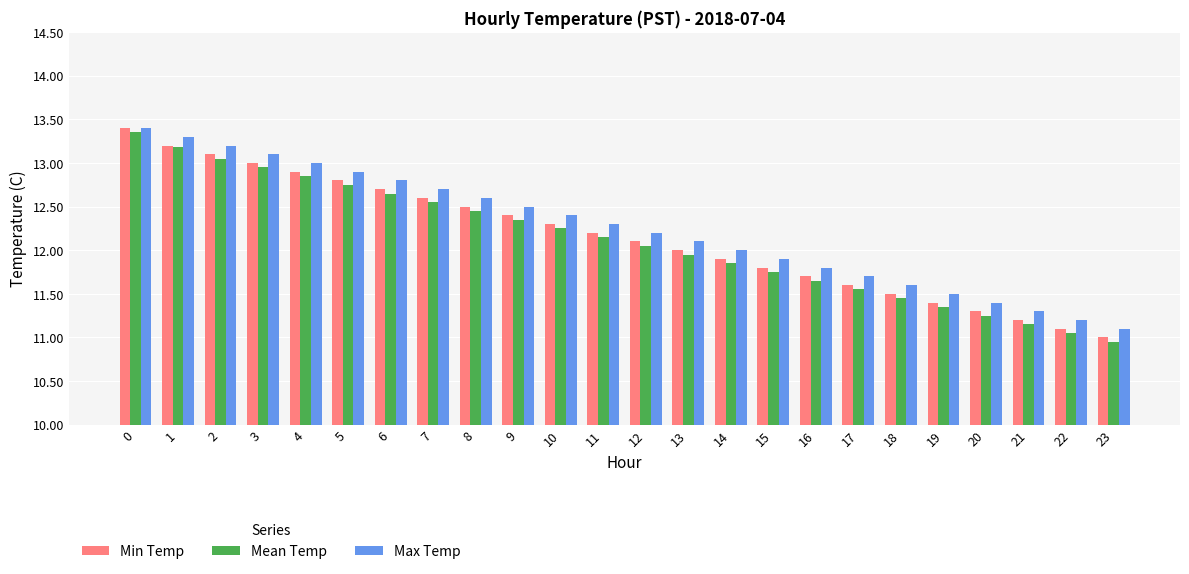

How many data points does each series have?

24